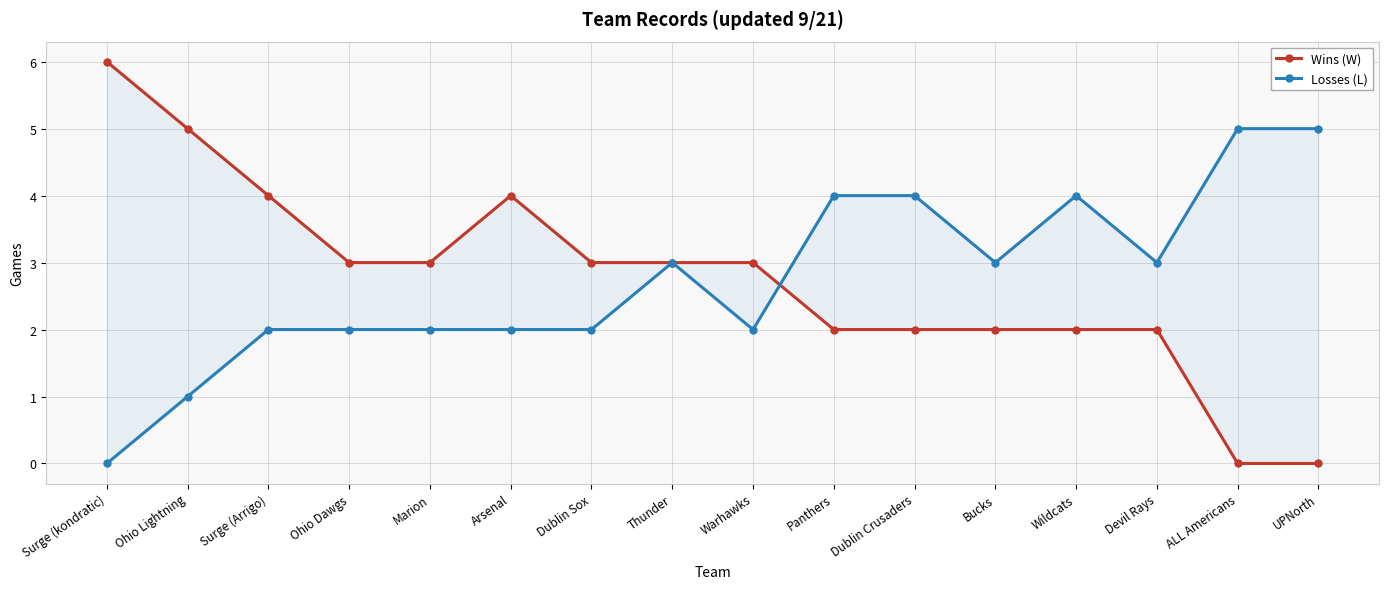

What is the label of the 14th point from the right?

Surge (Arrigo)